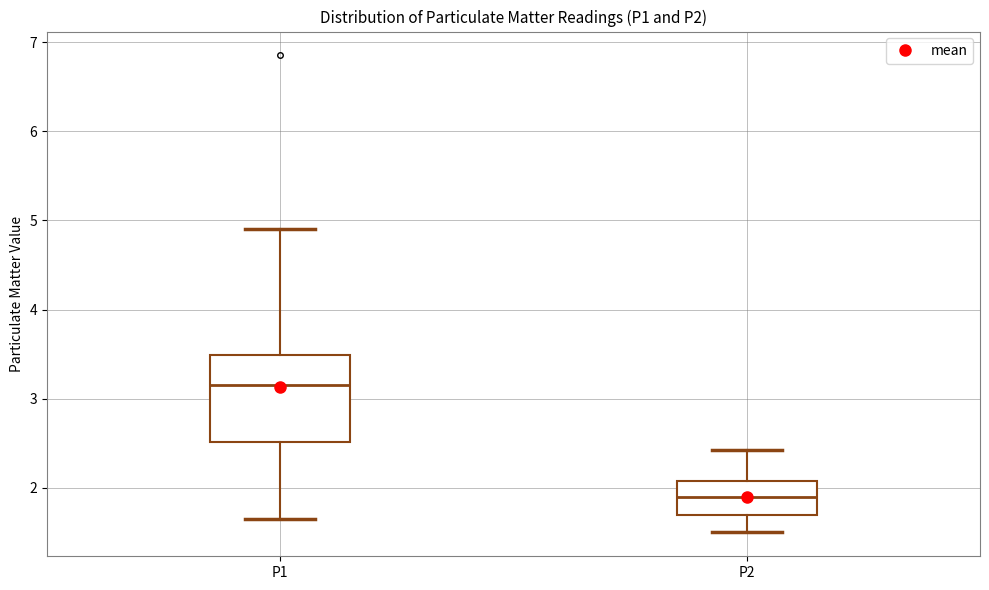

Reading left to right, transcribe this box plot: for each box, give where its median line is, the range the box spans, and where its two whiskers end, as read against the y-axis. The values are not printed on the chart, so give them approximately, as read against the axis.

P1: median 3.2, box 2.5 to 3.5, whiskers 1.7 to 4.9
P2: median 1.9, box 1.7 to 2.1, whiskers 1.5 to 2.4